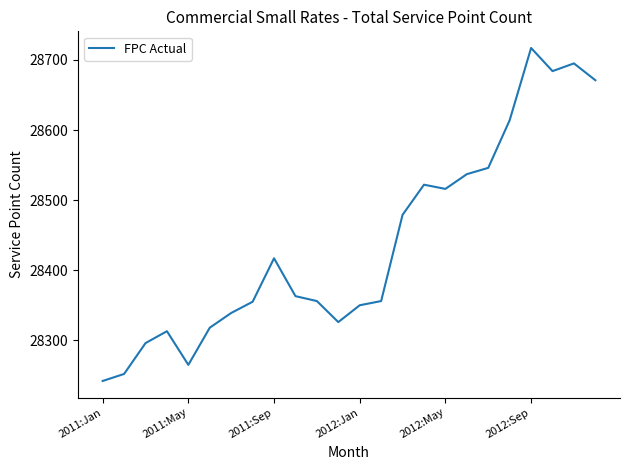

What is the minimum value shown in the chart?

28242